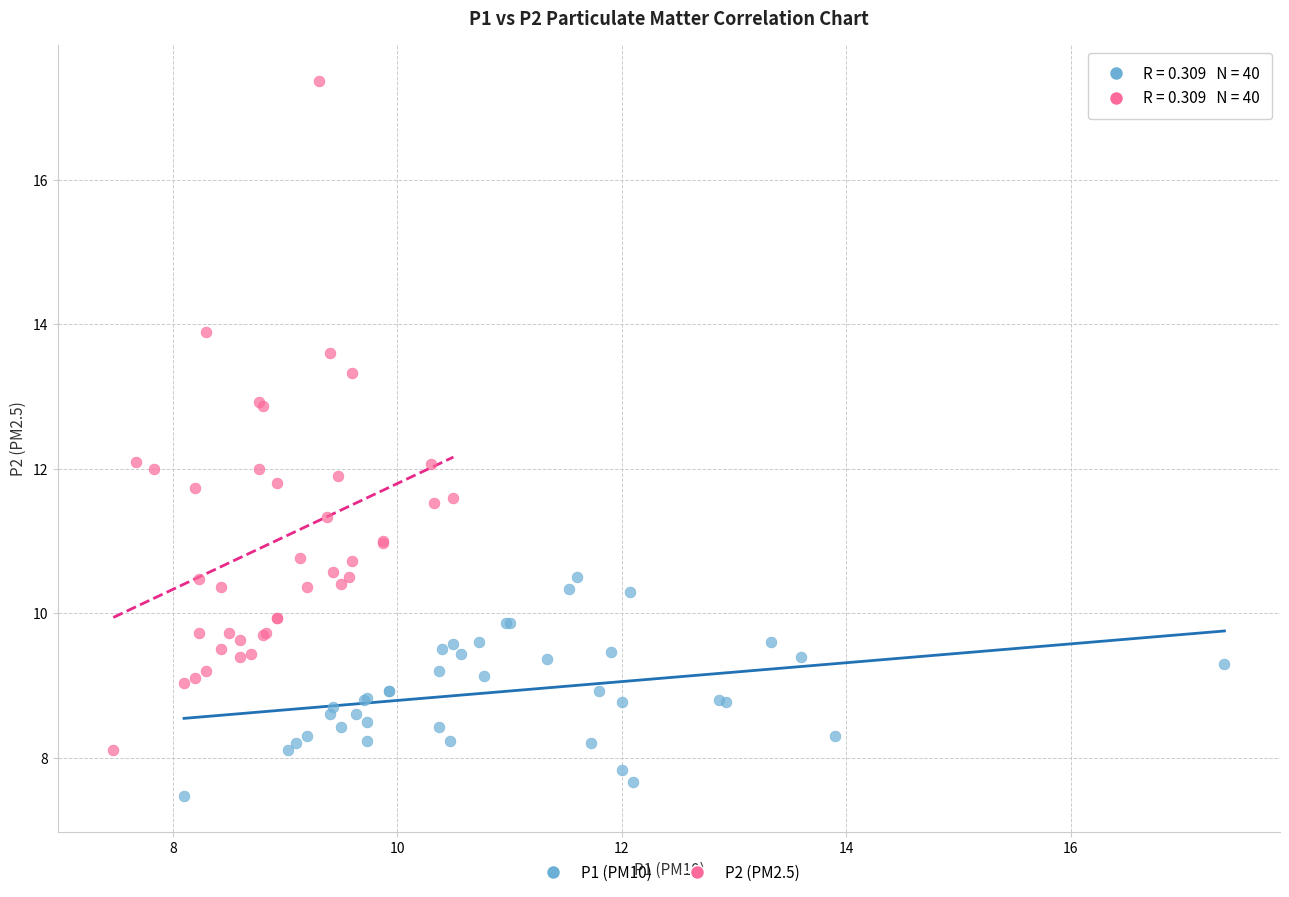

Which series reaches the minimum Y coordinate?

P1 (PM10)